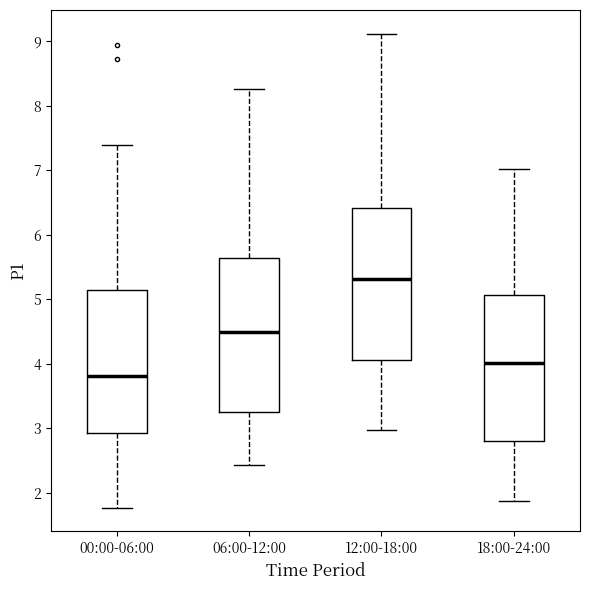

Where is the upper edge of the box for 00:00-06:00 on the y-axis? The values are not printed on the chart, so give them approximately, as read against the axis.

5.1